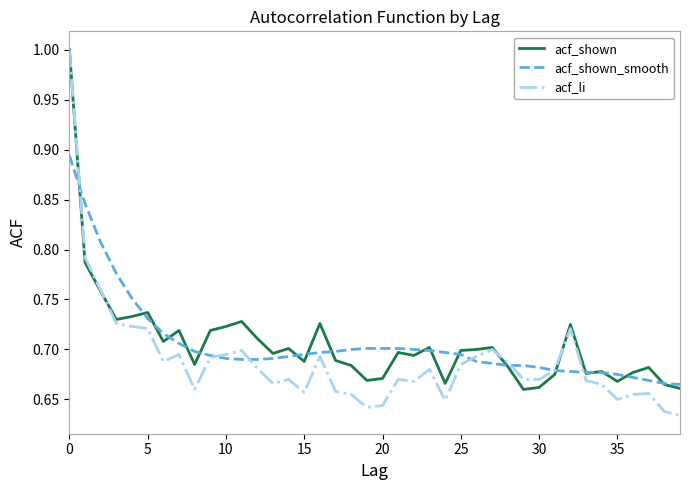

Which series has the widest spread of values?

acf_li